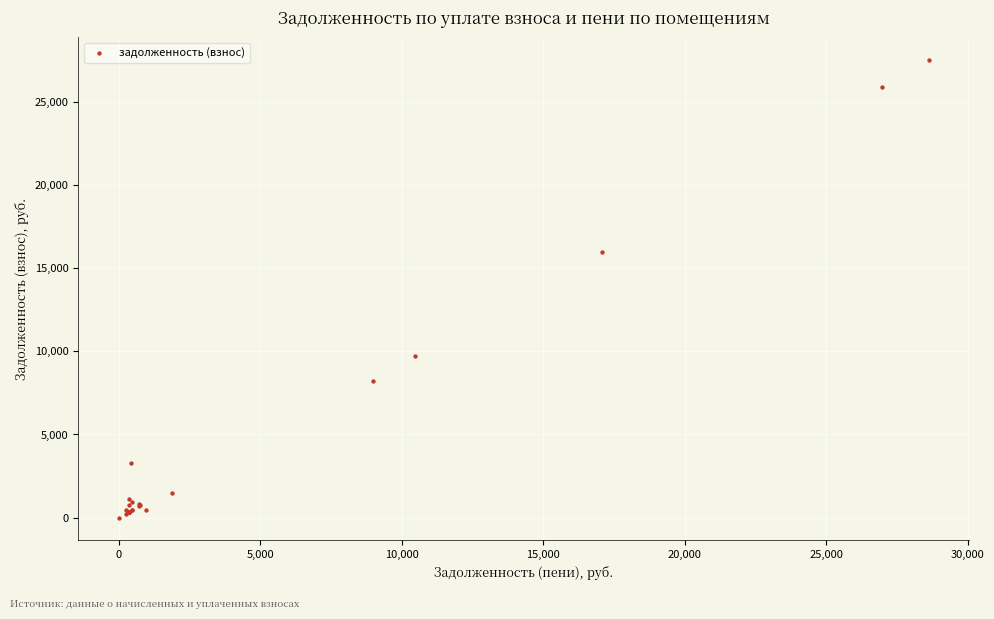

What Y value in the scatter plot is closest to 13758?

15986.1